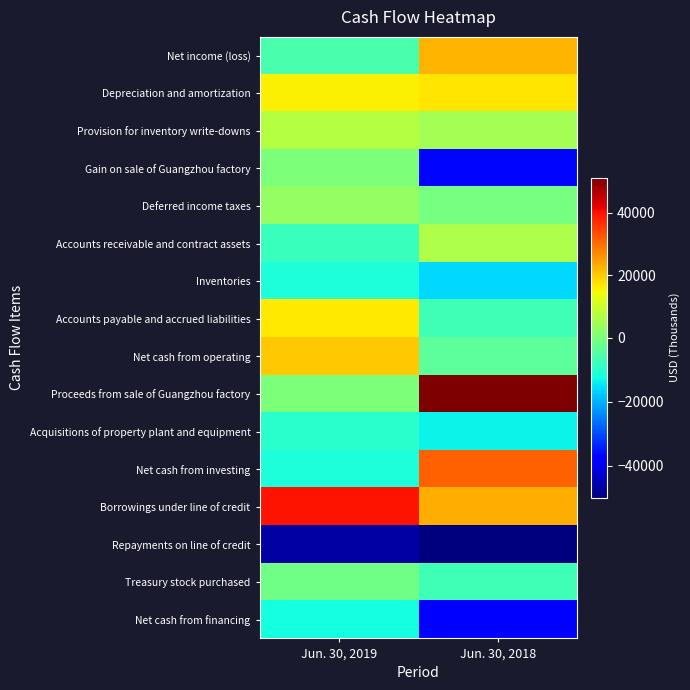

Count the number of data series in this chart.

16